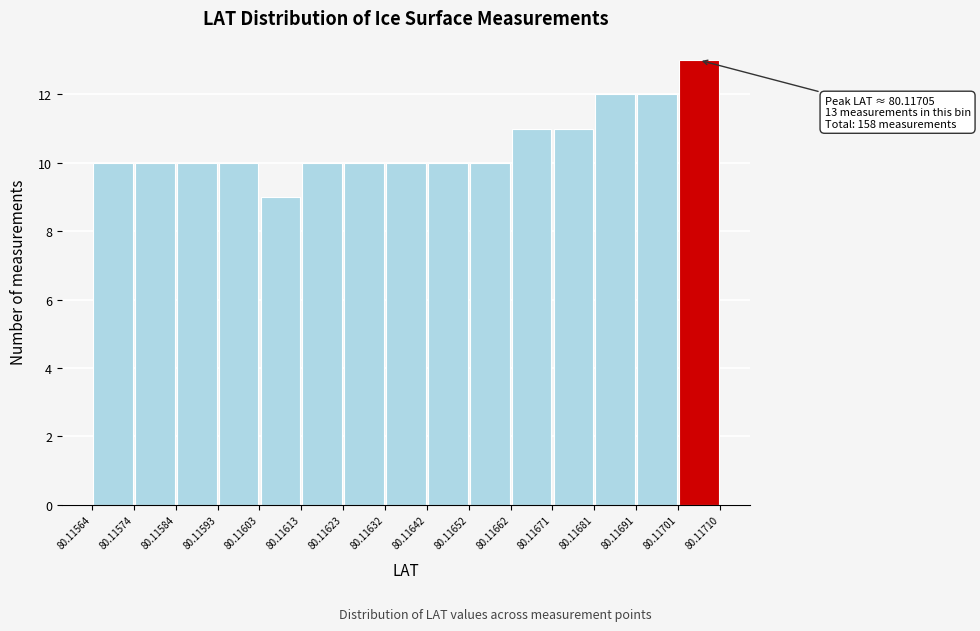

Which range on the x-axis has the tallest bar?

80.11701 to 80.11710